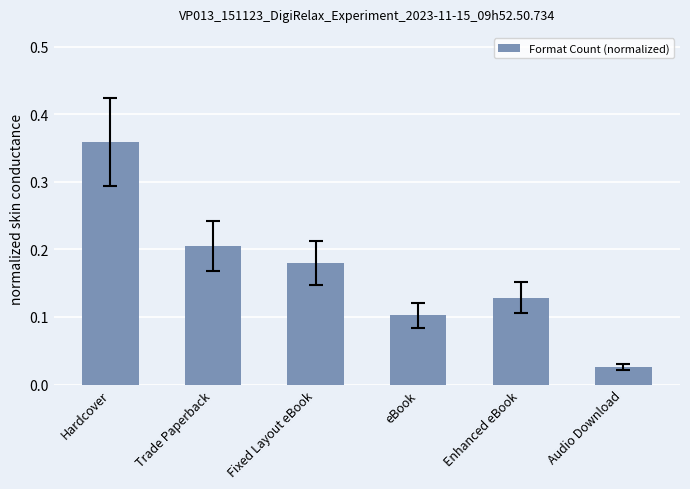

Which category has the lowest value across all series?

Audio Download